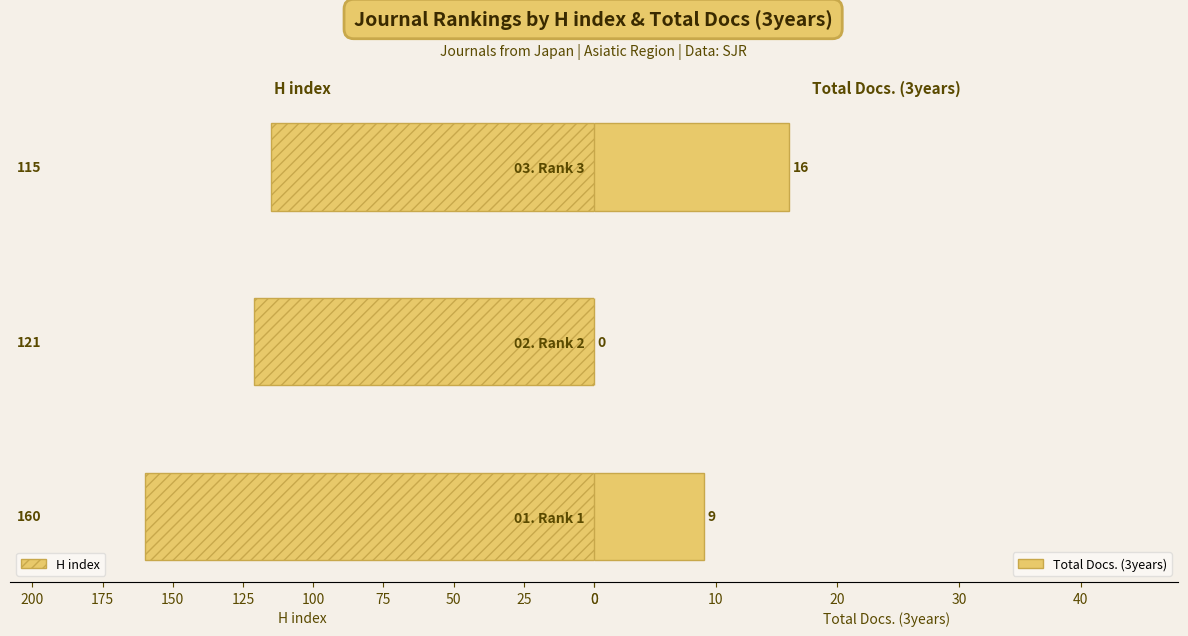

What are all the series names shown in the legend?

H index, Total Docs. (3years)